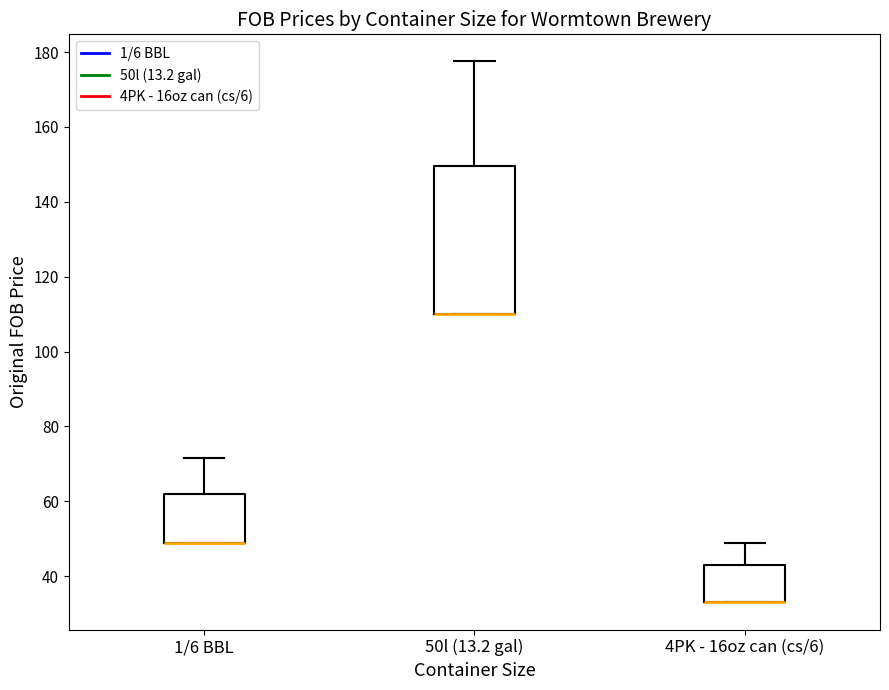

Reading left to right, read every box against the y-axis: the position of its median line, the range the box covers, and the ends of its whiskers. The values are not printed on the chart, so give them approximately, as read against the axis.

1/6 BBL: median 50 (drawn on the box's lower edge), box 50 to 62, whiskers 50 to 72
50l (13.2 gal): median 110 (drawn on the box's lower edge), box 110 to 150, whiskers 110 to 178
4PK - 16oz can (cs/6): median 34 (drawn on the box's lower edge), box 34 to 44, whiskers 34 to 50